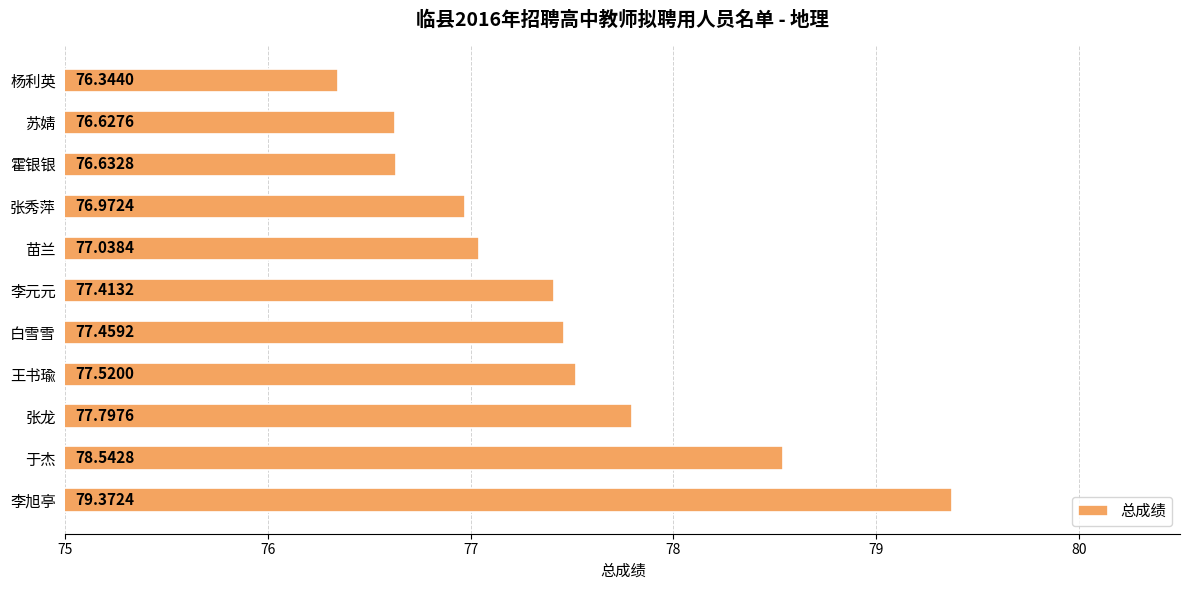

Rank the categories by value from lowest to highest.

杨利英, 苏婧, 霍银银, 张秀萍, 苗兰, 李元元, 白雪雪, 王书瑜, 张龙, 于杰, 李旭亭